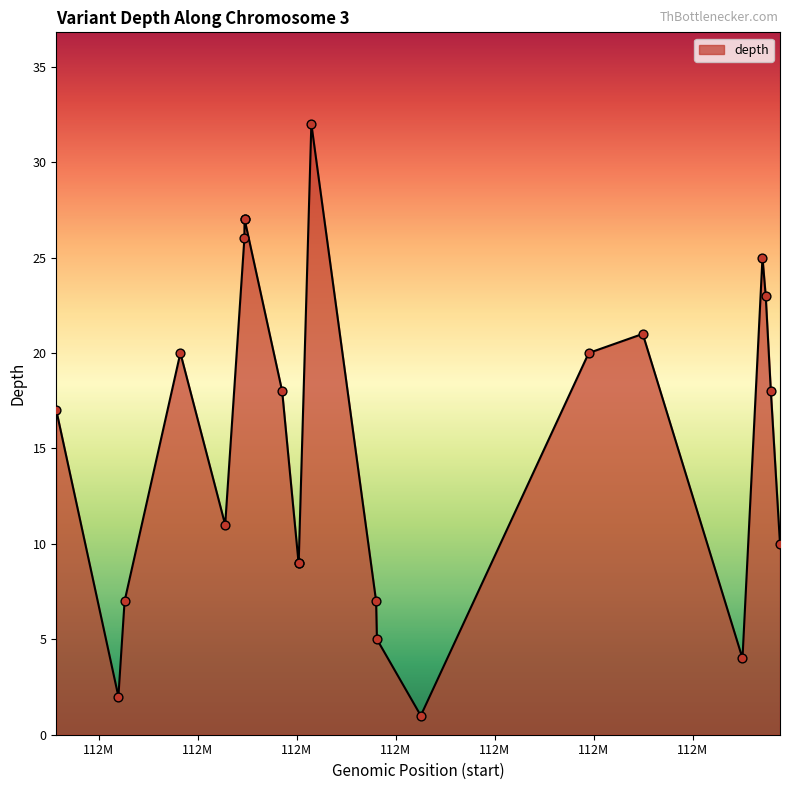

What is the difference between the maximum and minimum values?

31